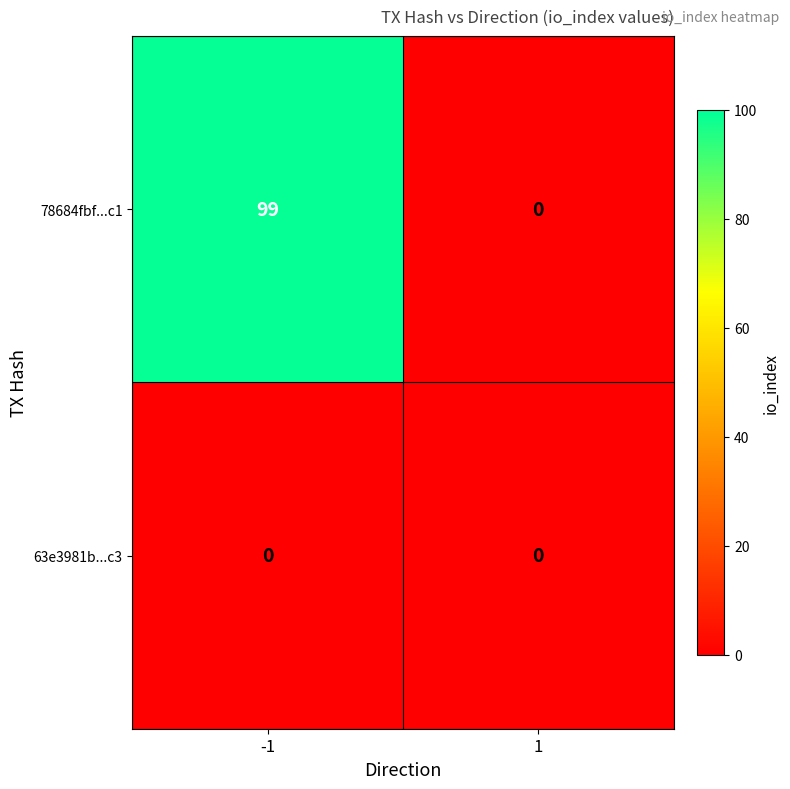

Reading left to right, what are all the values shown in this chart?

78684fbf...c1: -1=99	1=0
63e3981b...c3: -1=0	1=0